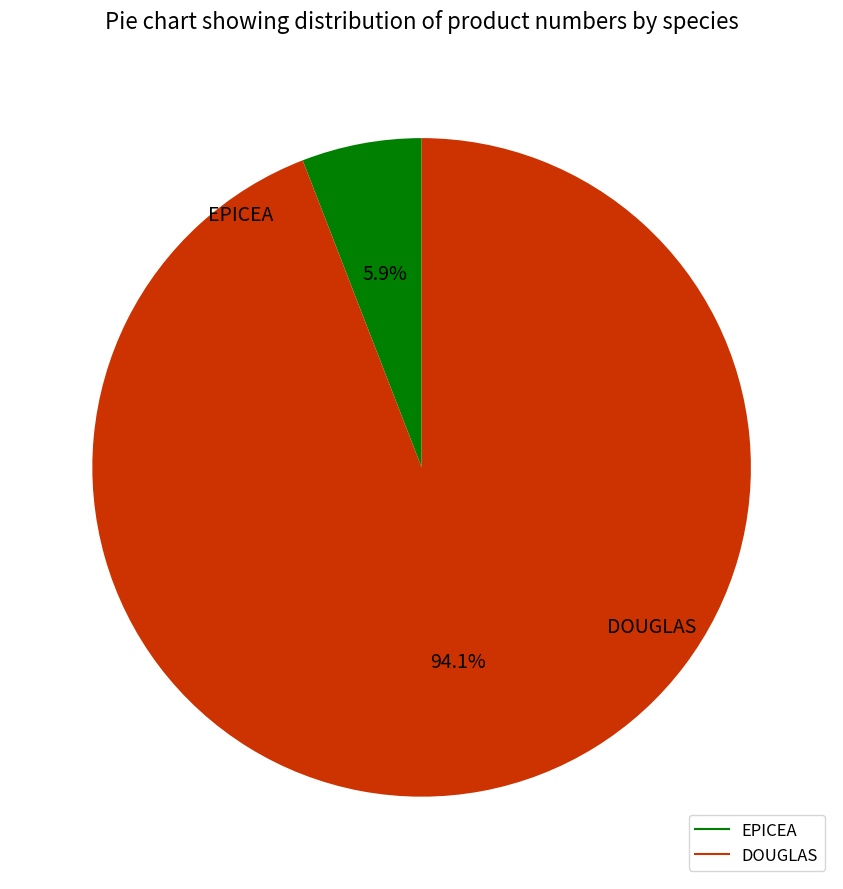

How many slices are in this pie chart?

2